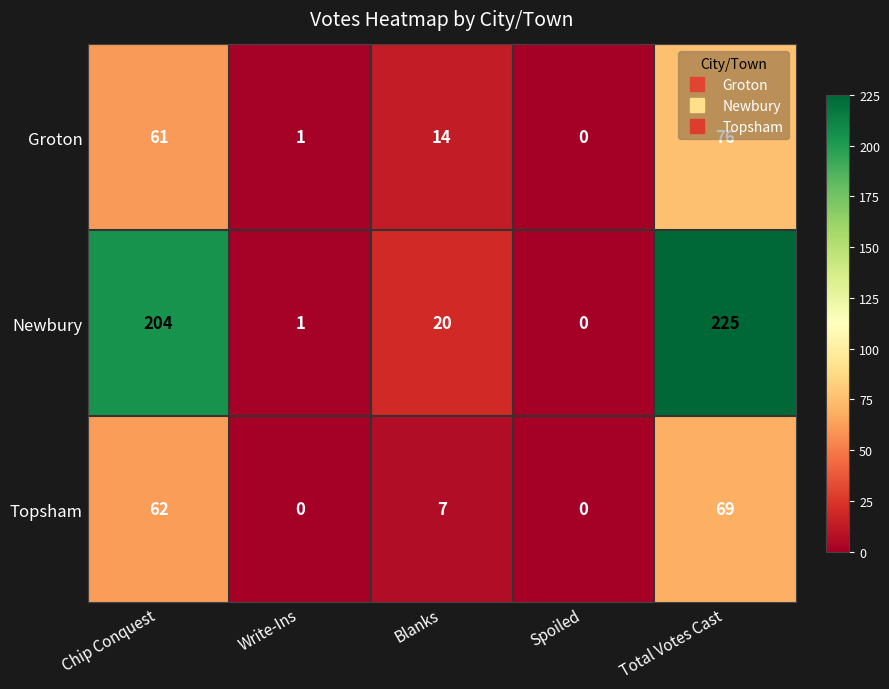

What is the average value of the Groton series?

30